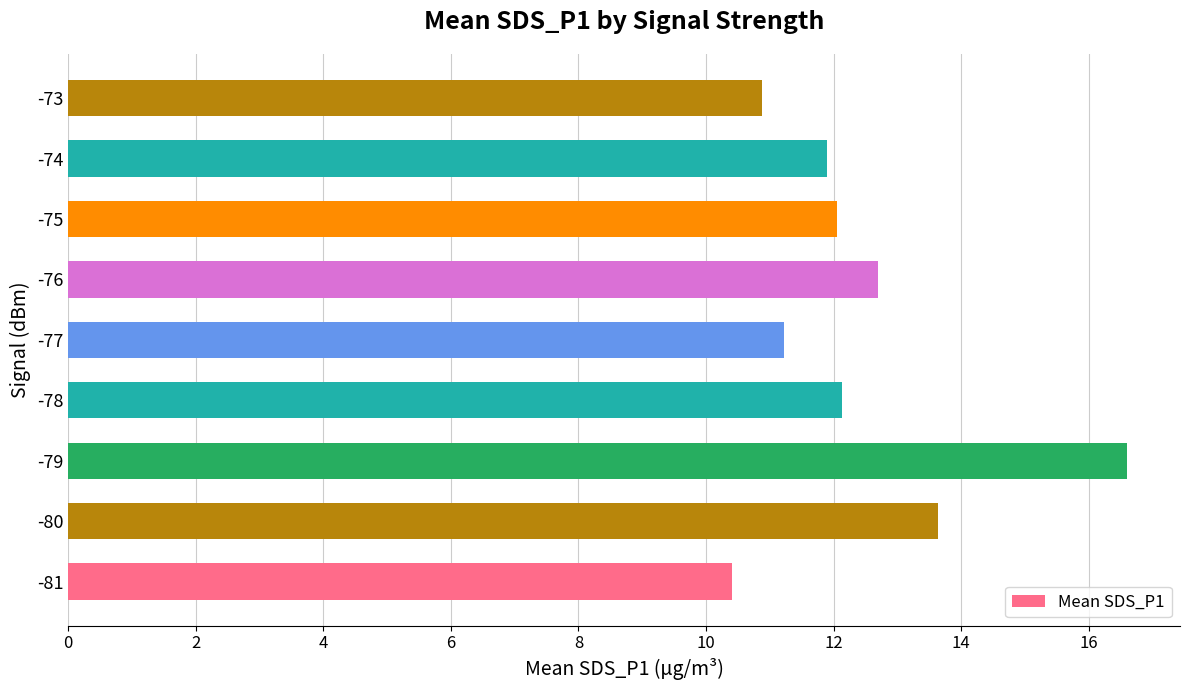

The chart shows a value of 11.2 at -77. True or false?

True